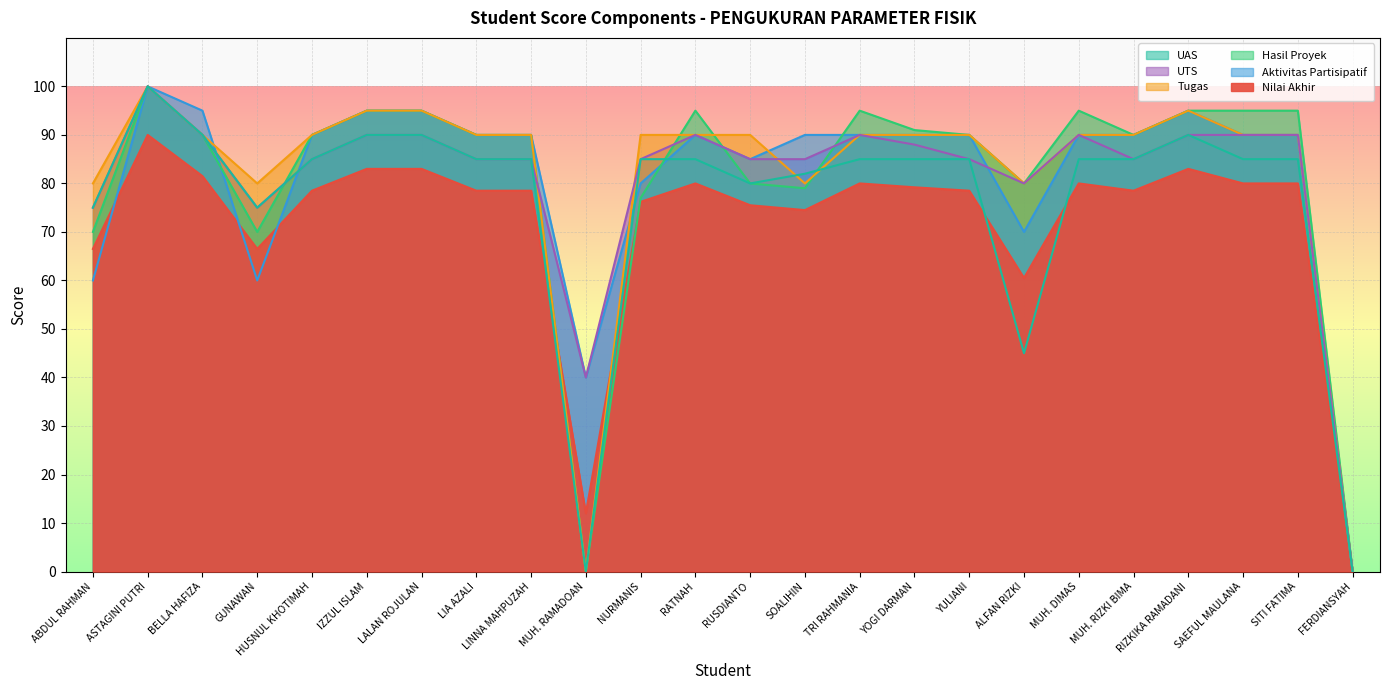

The value of UAS at RATNAH is 85.0. True or false?

True